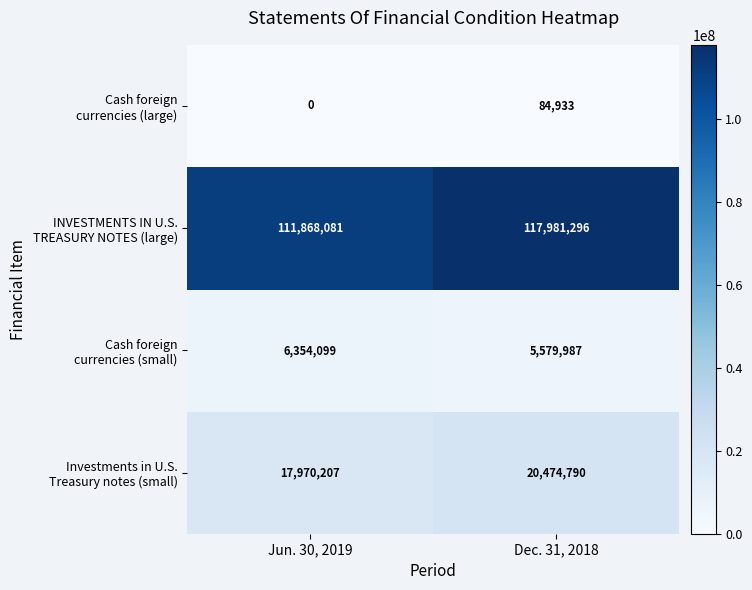

What is the difference between the highest and lowest values at Dec. 31, 2018?

117896363